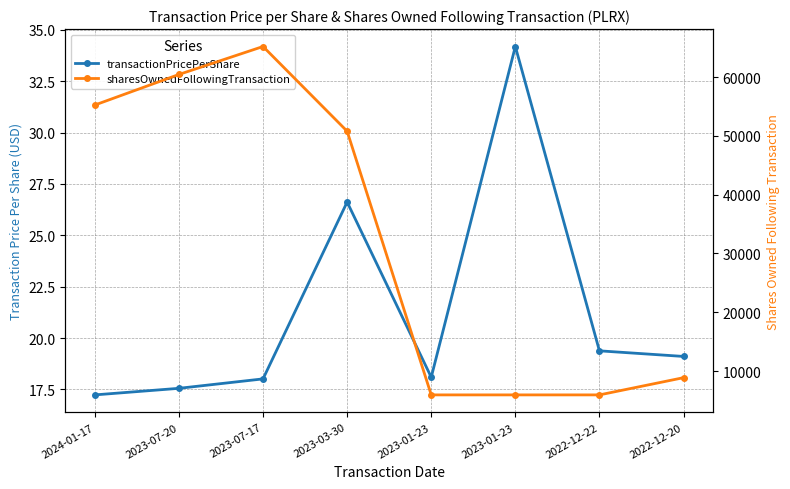

At how many categories does at least one series exceed 26511?

4